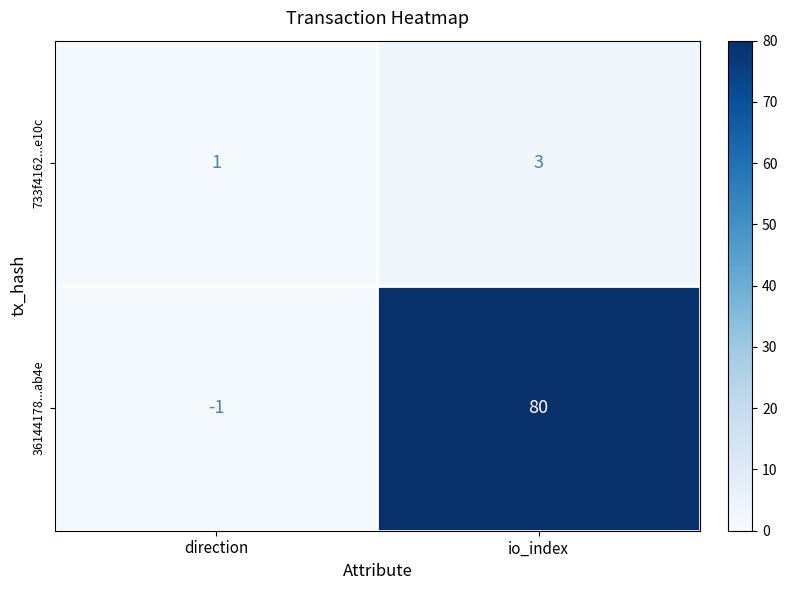

How many distinct data groups are displayed?

2